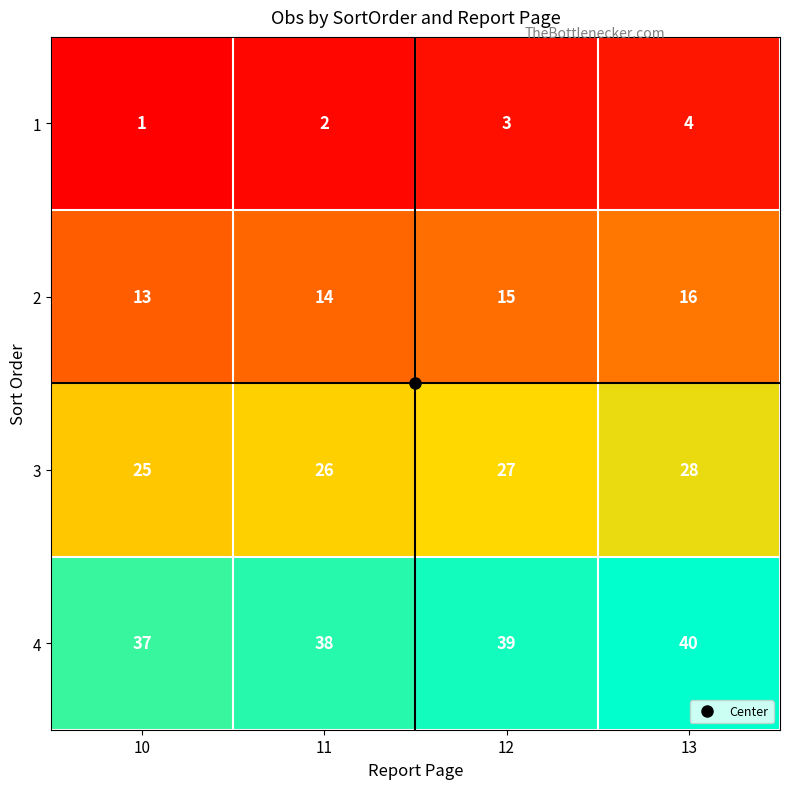

What is the spread (max minus min) of values at 13?

36